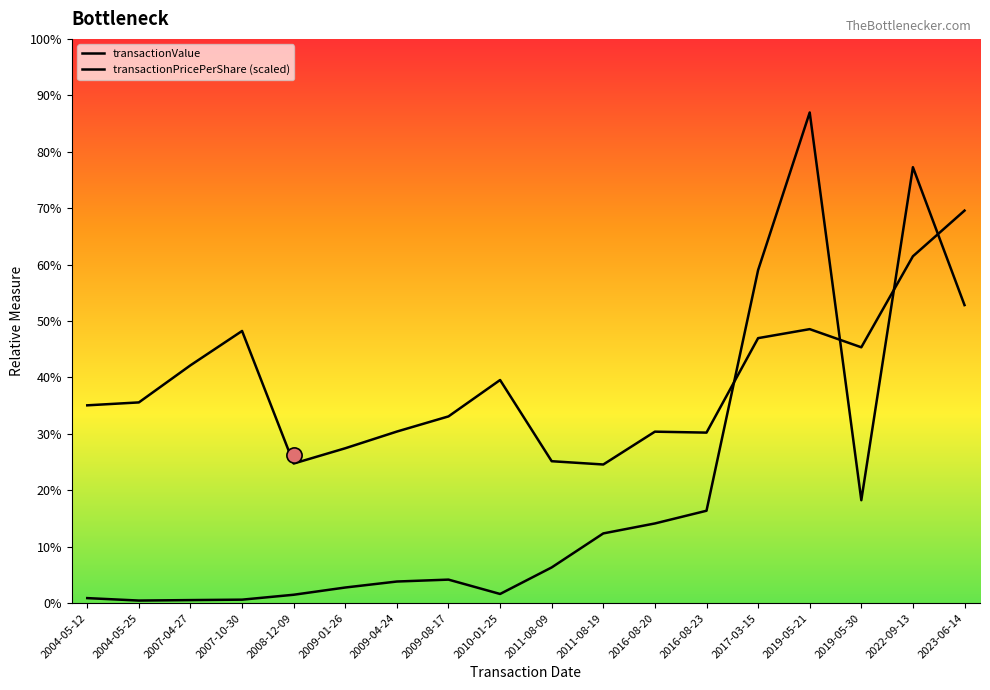

Is the value of transactionValue at 2007-04-27 greater than the value of transactionPricePerShare at 2023-06-14?

No